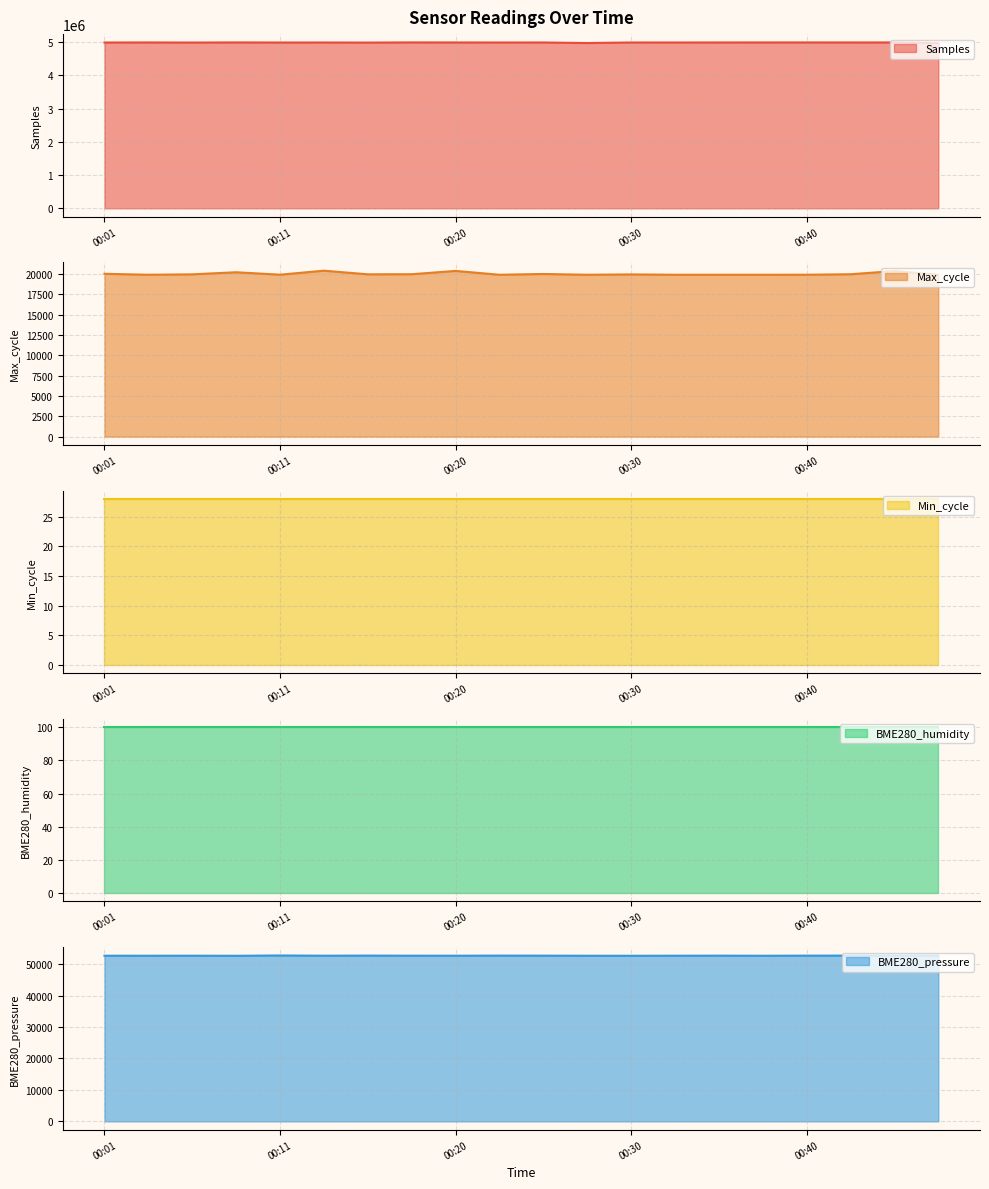

The Max_cycle series shows 19922.0 at 00:47. True or false?

True